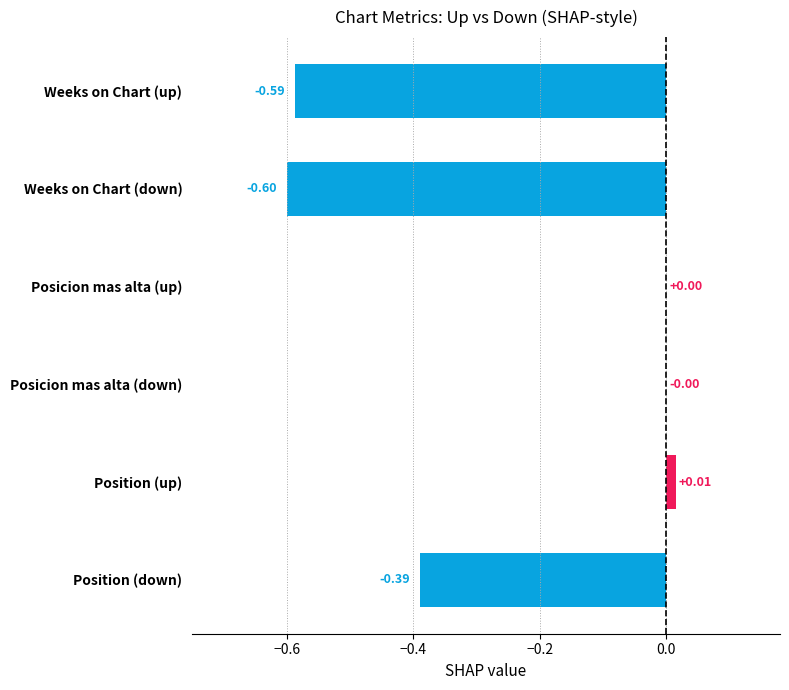

How many data points does each series have?

6